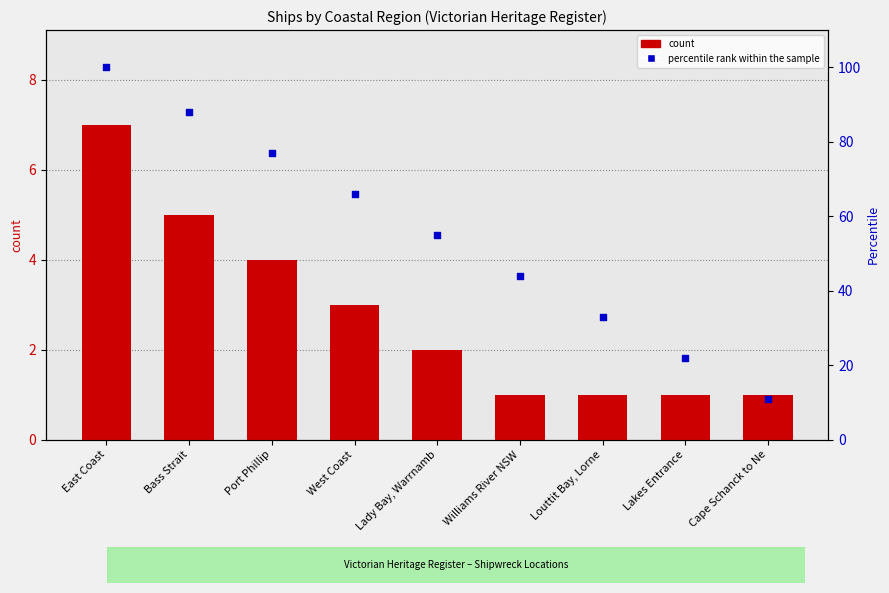

What is the total value across all series at Cape Schanck to Ne?

12